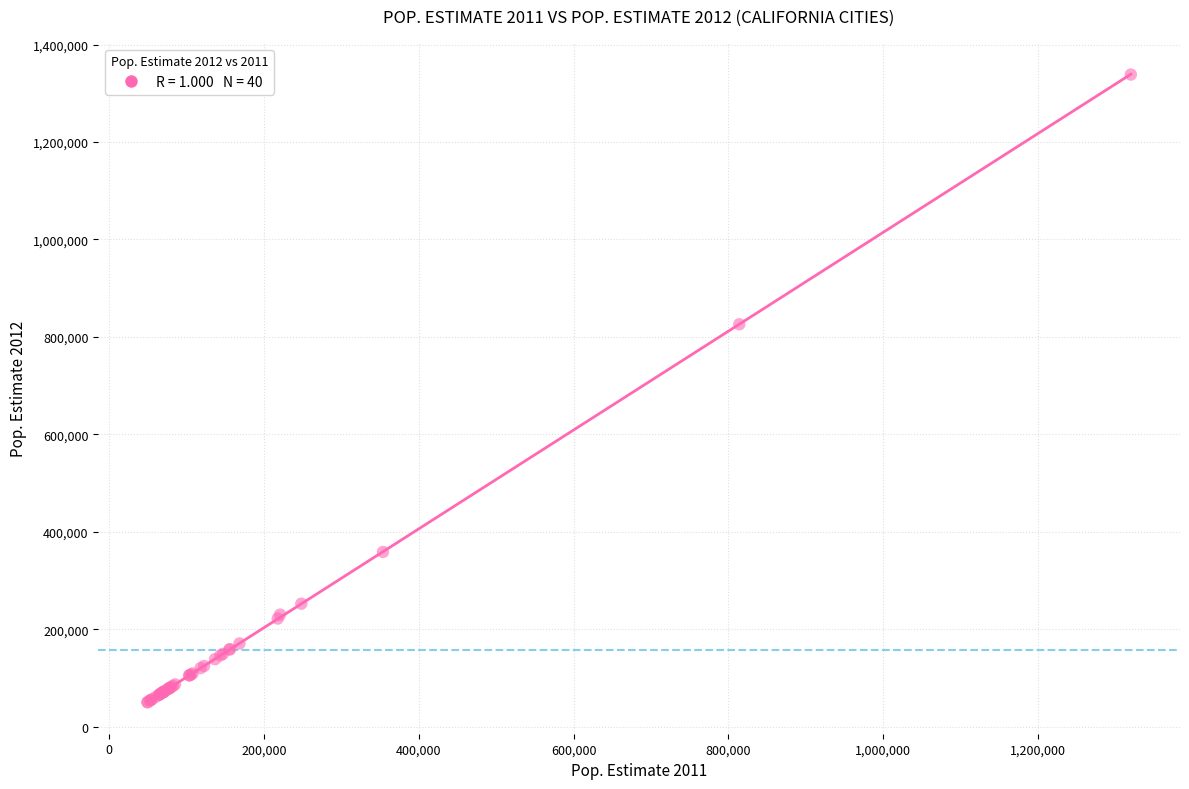

What Y value in the scatter plot is closest to 694180?

825863